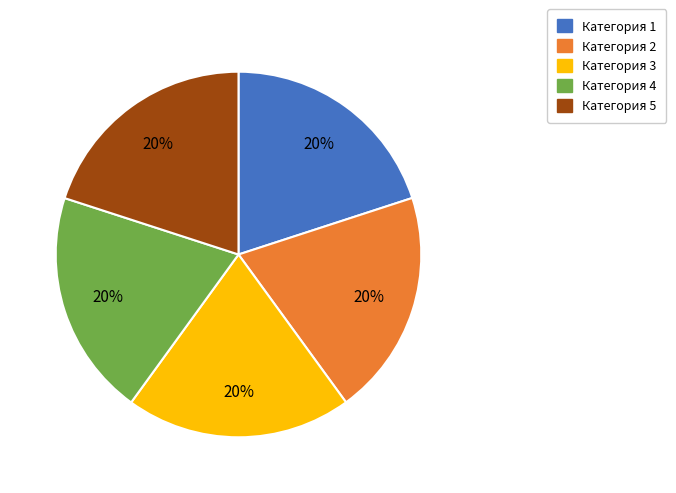

Does Категория 5 account for over 50% of the chart?

No